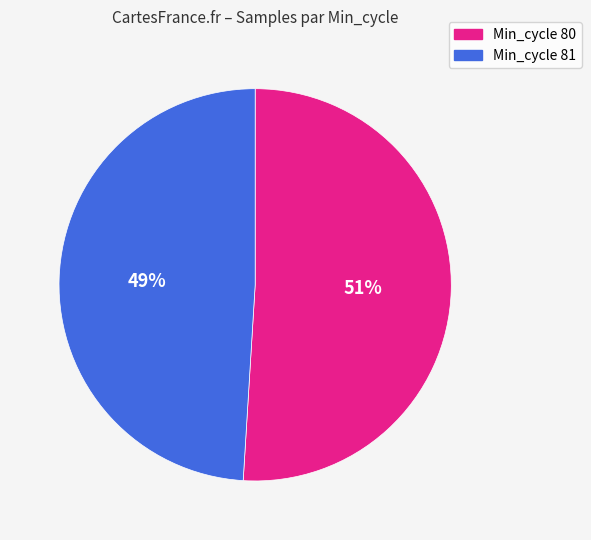

Is there a majority slice in this chart?

Yes